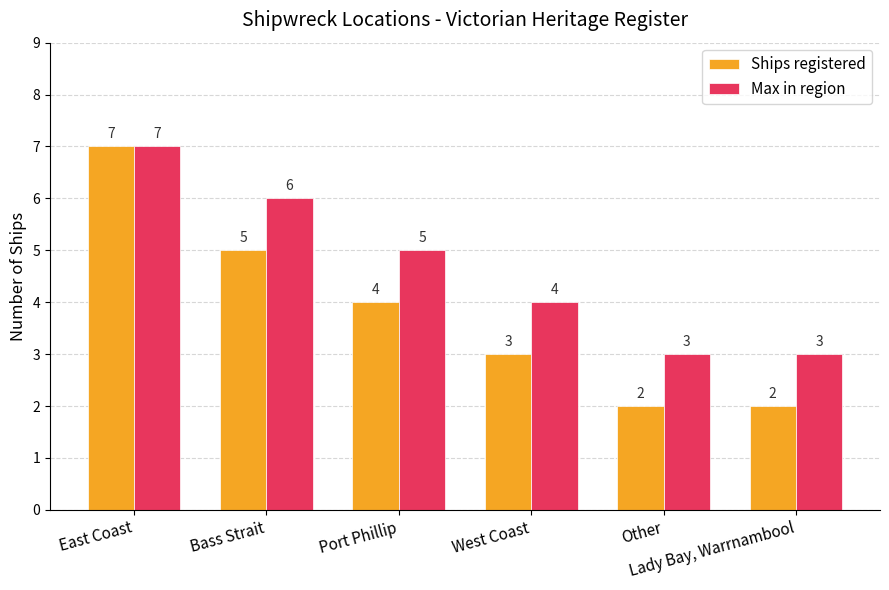

What is the total value across all series at Lady Bay, Warrnambool?

5